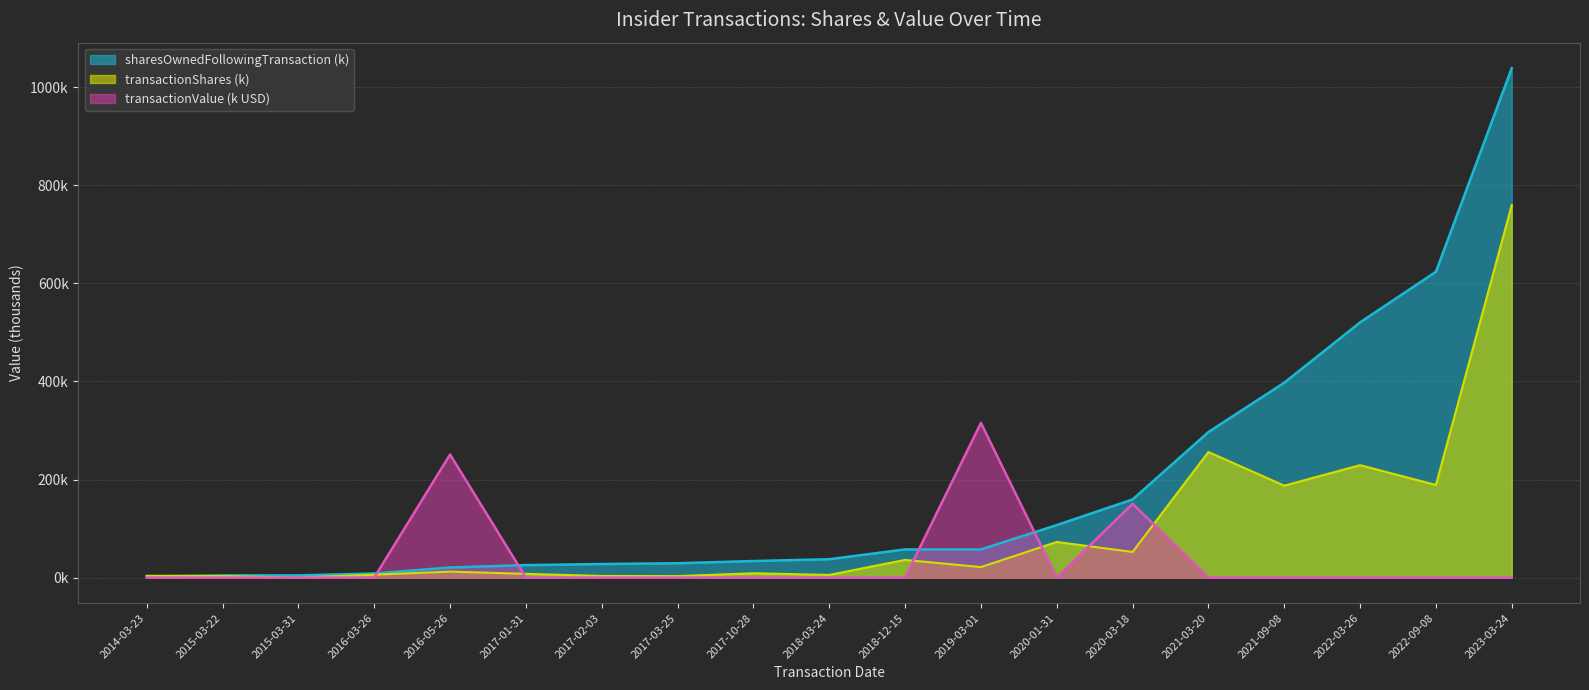

What is the highest value of the sharesOwnedFollowingTransaction series?

1038.8